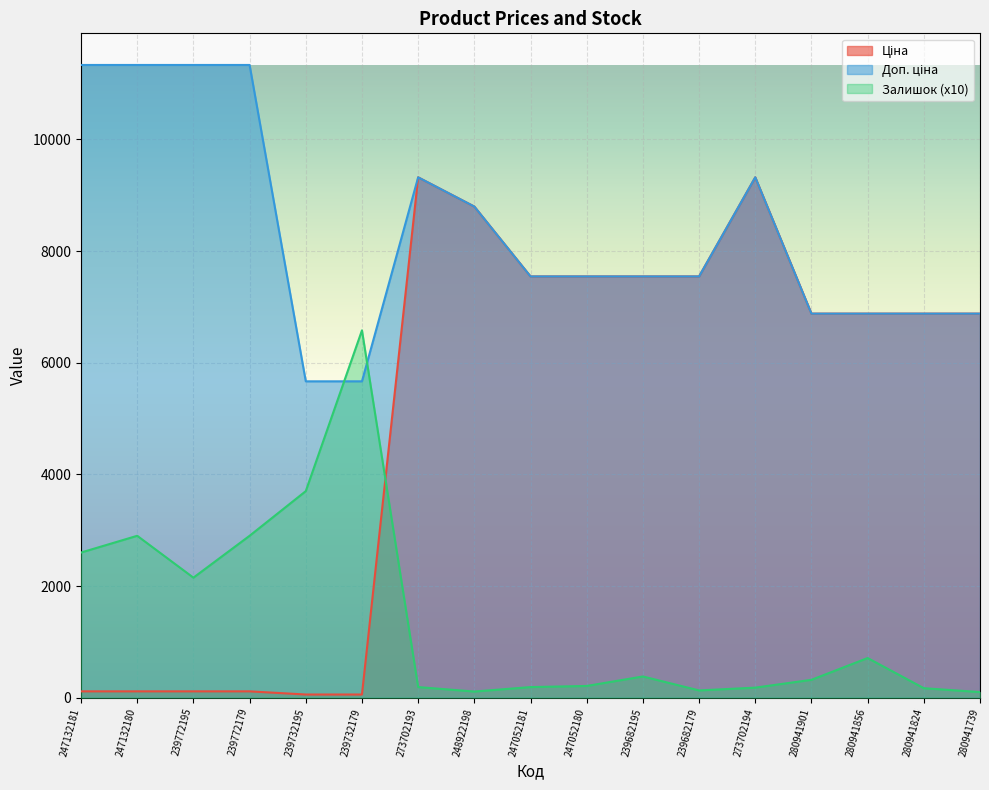

What is the lowest value of the Доп. ціна series?

5667.0